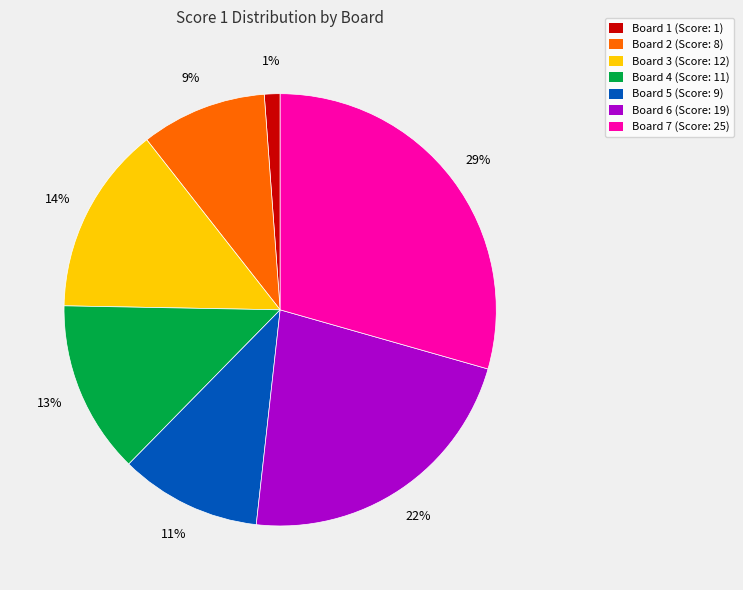

True or false: Board 2 accounts for 9% of the total.

True